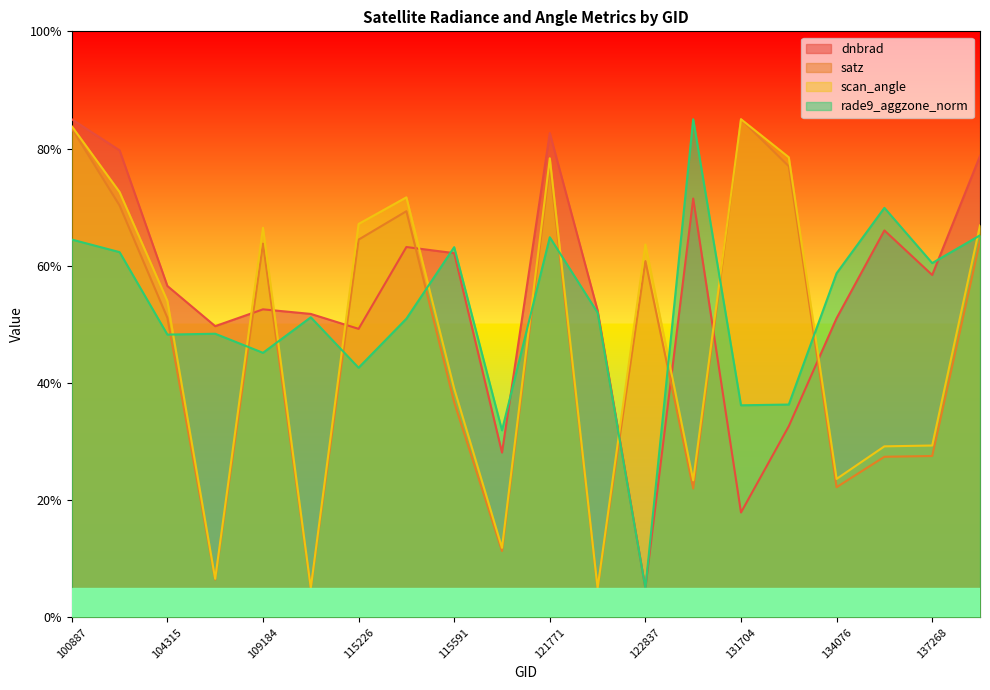

After their last crossing, which series has the higher values: dnbrad or satz?

dnbrad